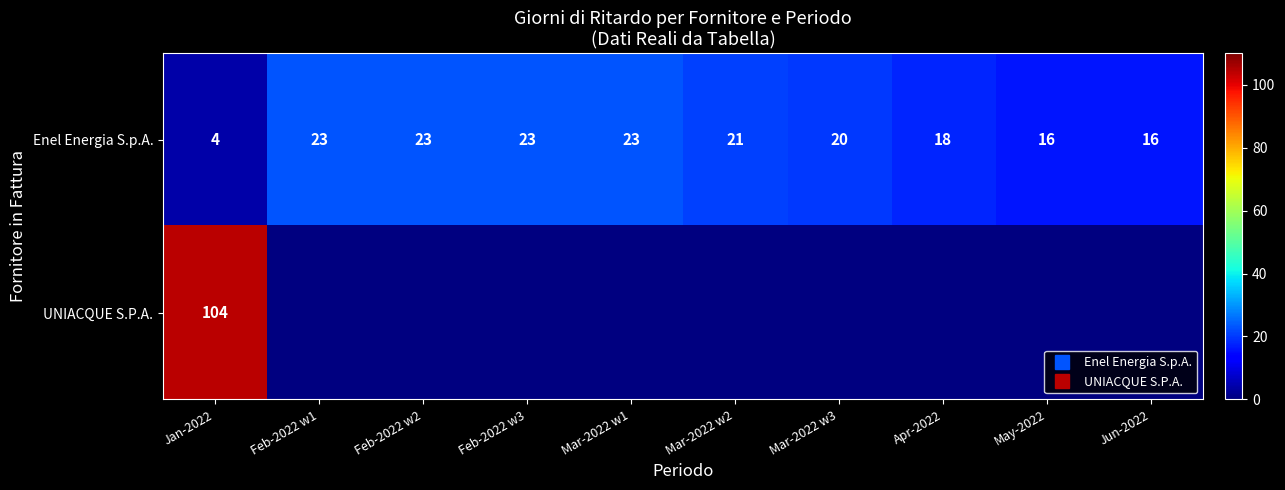

What is the approximate value of Enel Energia S.p.A. at Mar-2022 w2?

21.0